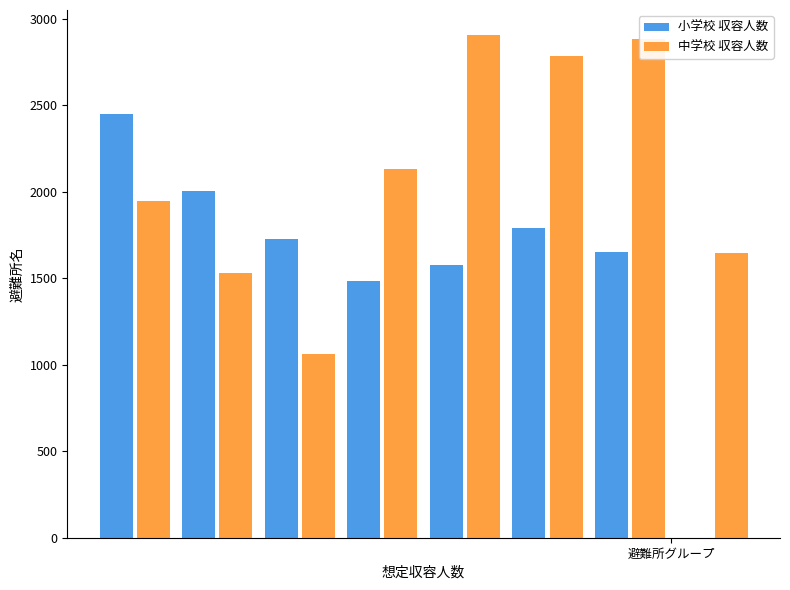

What is the maximum value for 小学校 収容人数?

2452